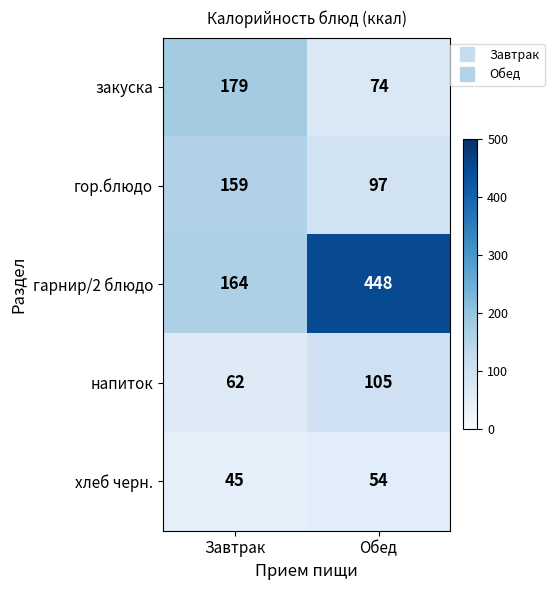

What is the approximate value of напиток at Завтрак, to the nearest 5?

60